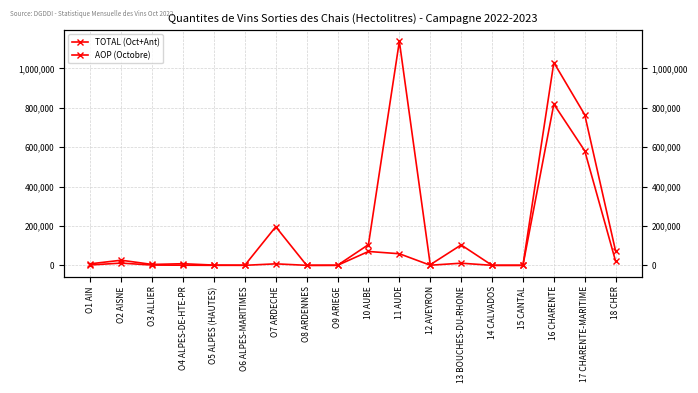

Reading left to right, transcribe all the data shown in this chart.

TOTAL (Oct+Ant): 7779	25924	4508	8181	1201	612	196014	6	442	105118	1137880	3006	103673	40	51	1030375	764931	71464
AOP (Octobre): 1945	11348	1324	666	0	89	7586	0	0	70420	58890	590	10816	0	4	819033	581794	20140